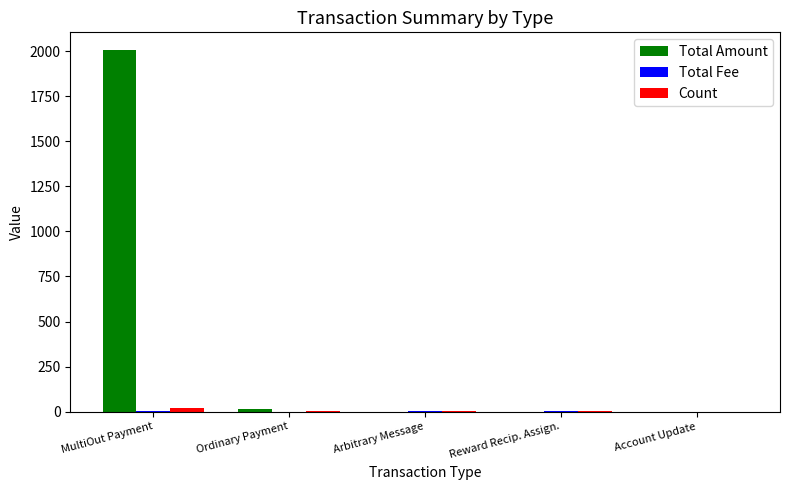

Which series has the largest total across all categories?

Total Amount